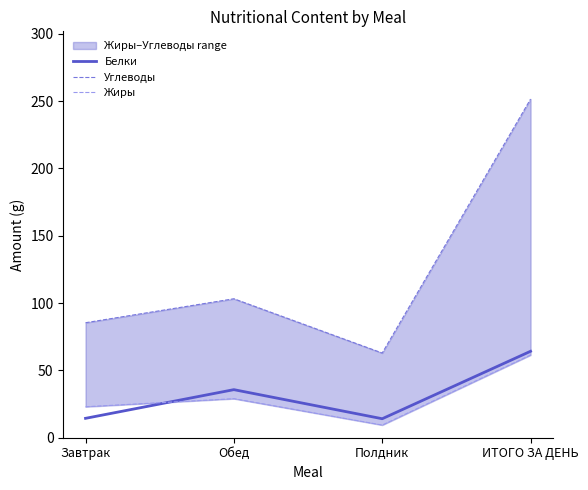

What is the sum of the Жиры values at Завтрак and Полдник?

32.4